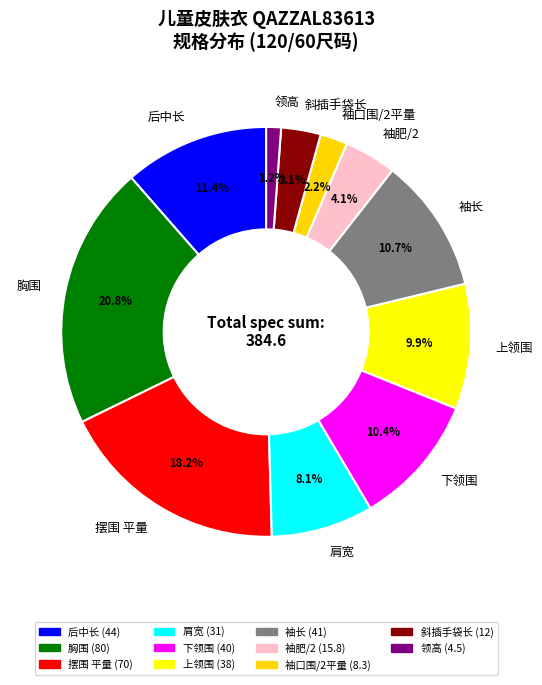

What percentage is the 袖长 slice, to the nearest percent?

11%